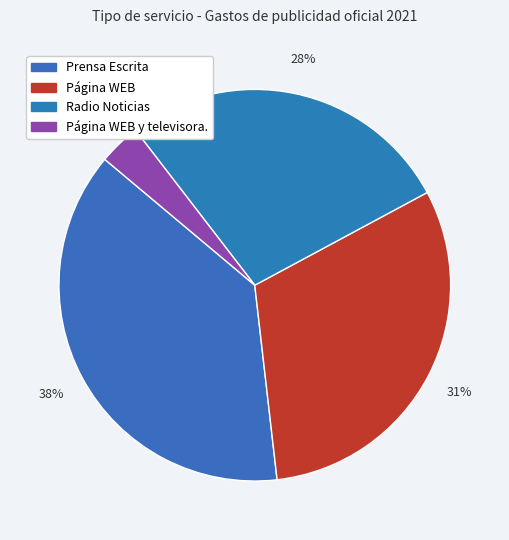

True or false: Prensa Escrita accounts for 38% of the total.

True